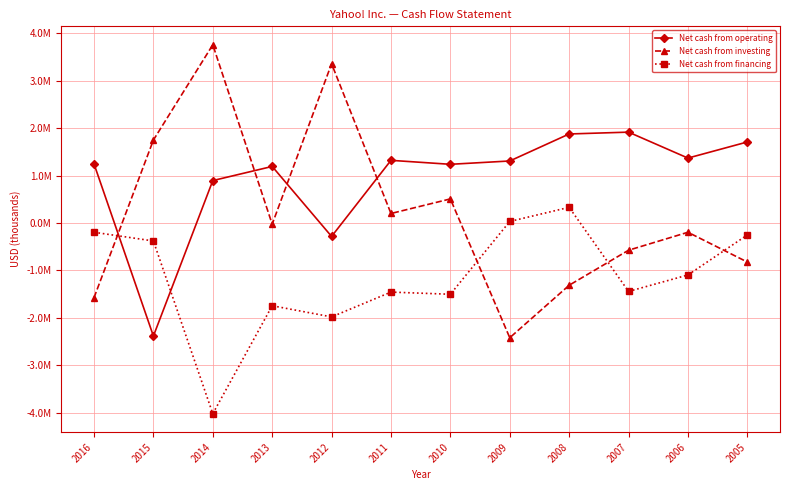

At which label does Net cash from financing reach its minimum?

2014